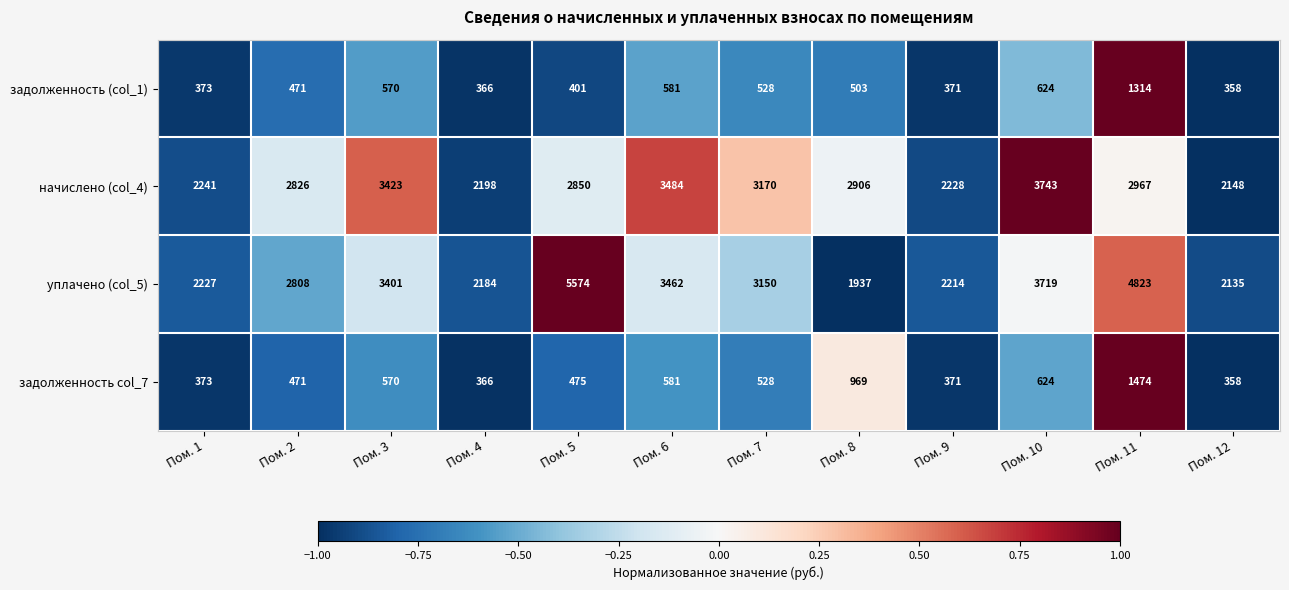

The value of задолженность col_7 at Пом. 11 is 1474. True or false?

True